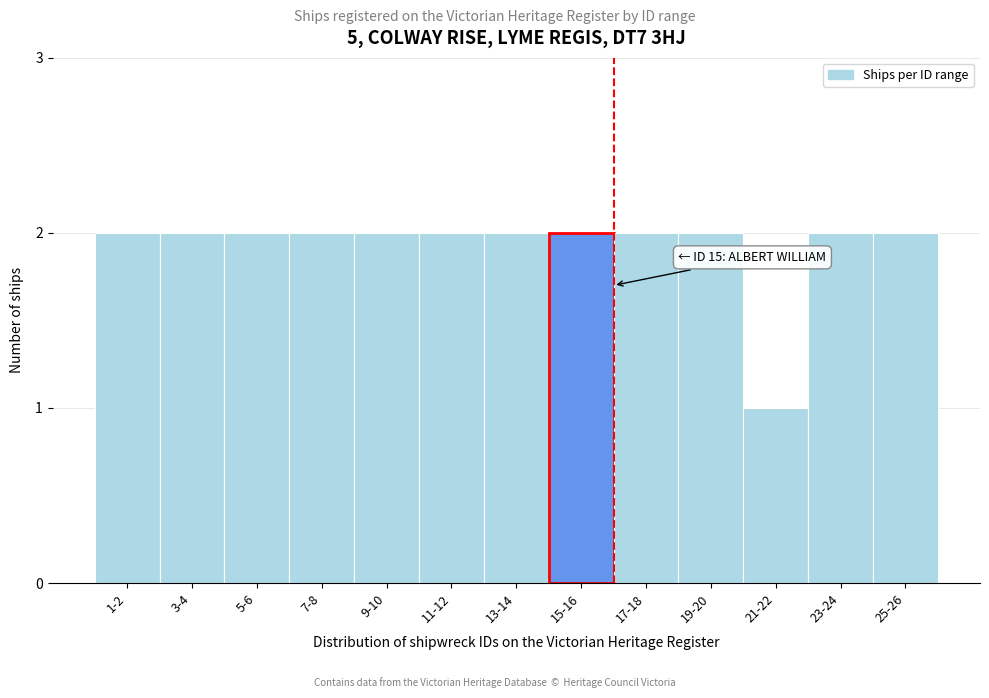

Reading left to right, list all the values displayed in this chart.

1-2=2	3-4=2	5-6=2	7-8=2	9-10=2	11-12=2	13-14=2	15-16=2	17-18=2	19-20=2	21-22=1	23-24=2	25-26=2